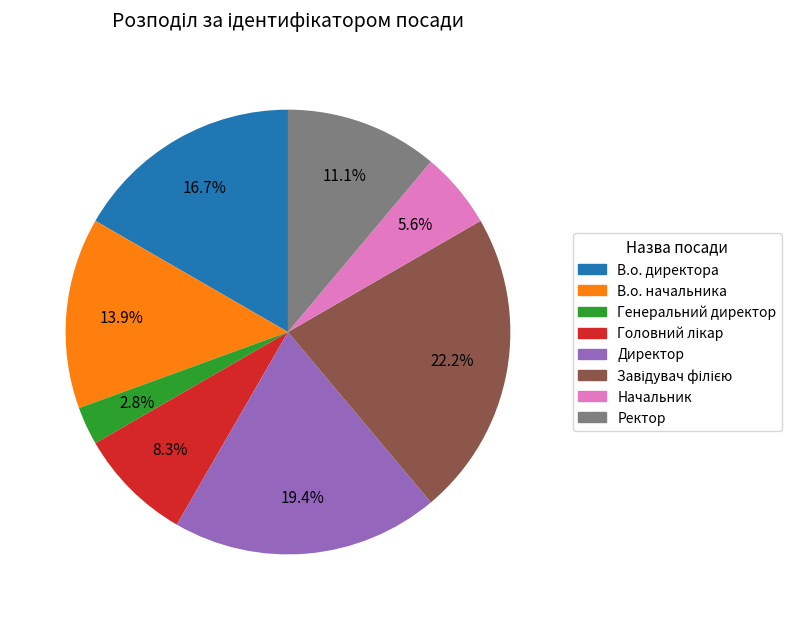

What is the smallest slice in the pie chart?

Генеральний директор